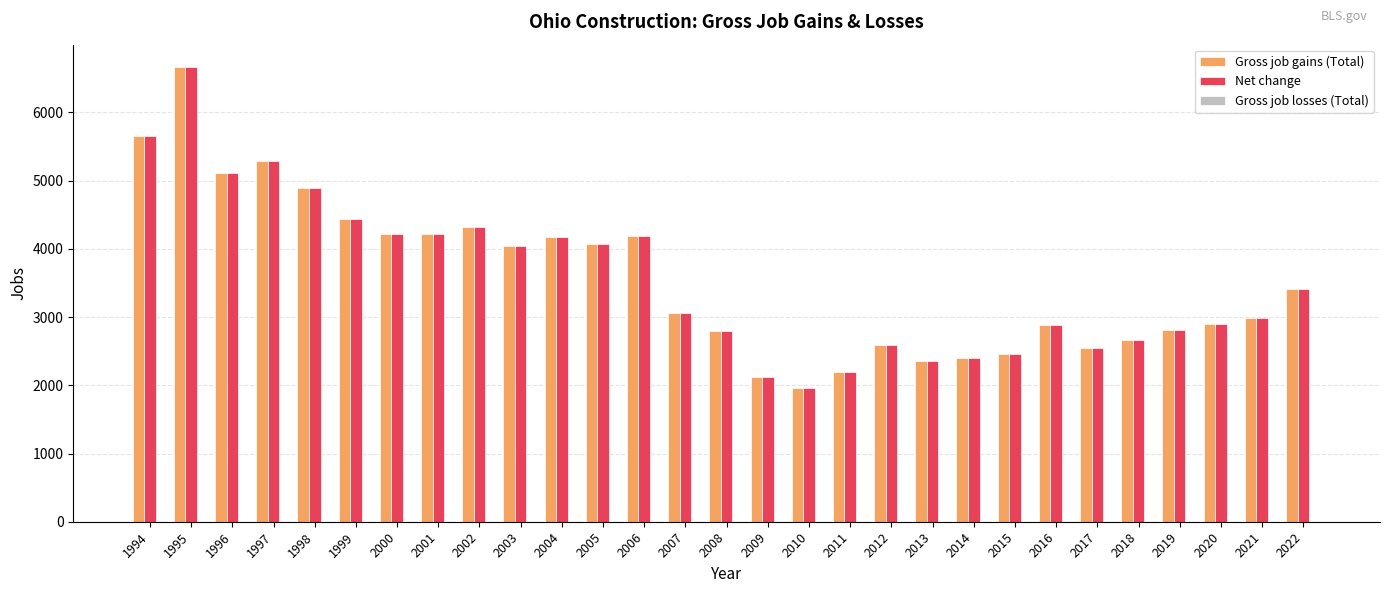

What is the difference between the second highest and minimum values in the Gross job gains (Total) series?

3704